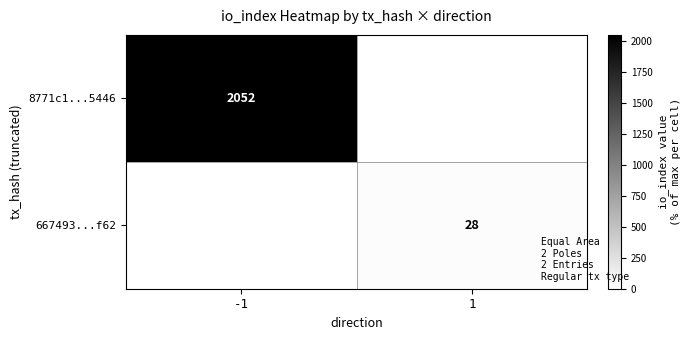

True or false: 8771c1...5446 has a value of 2052 at -1.

True